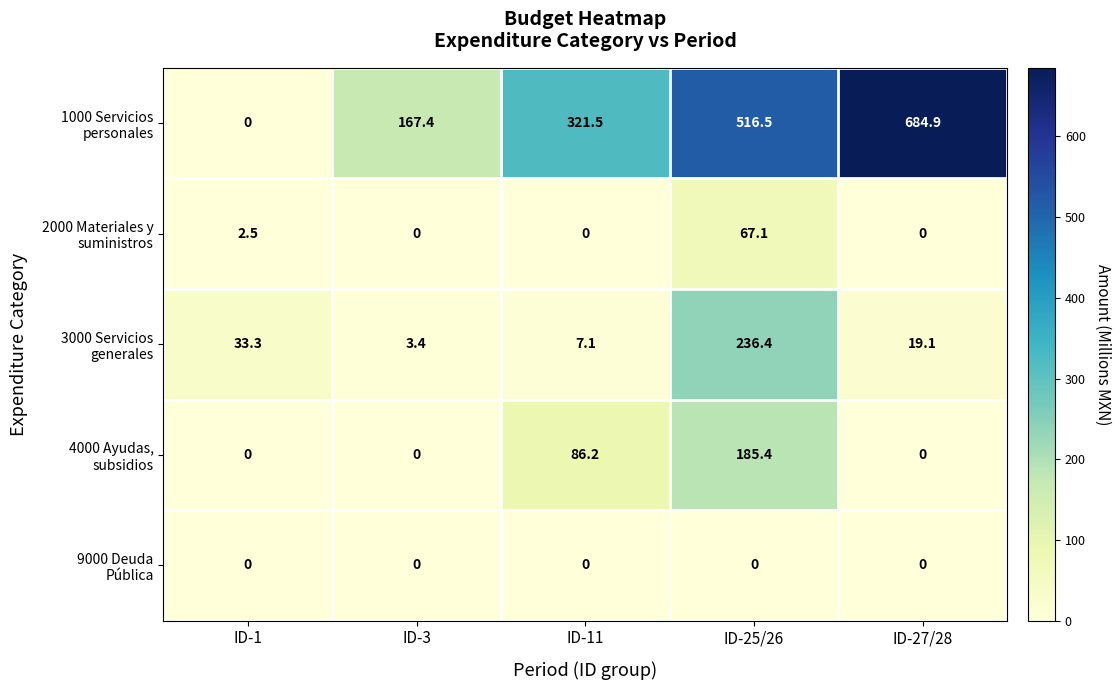

What is the maximum value shown in the chart?

684.9